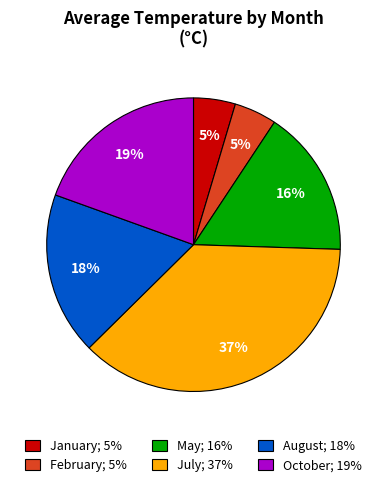

Which has a higher value, October; 19% or May; 16%?

October; 19%